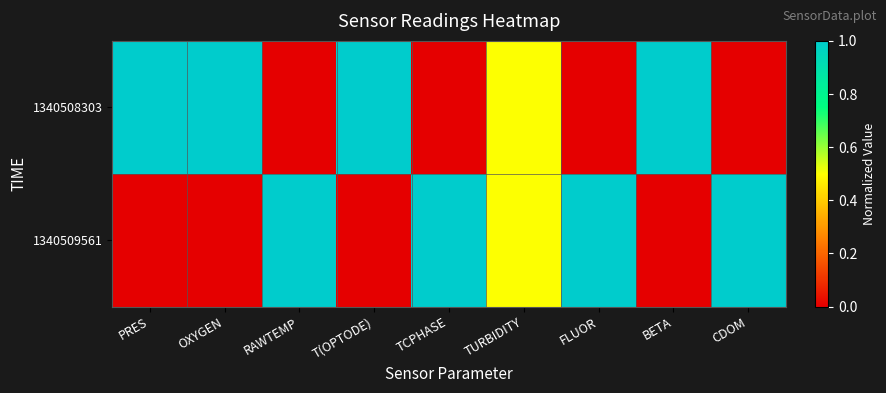

Reading left to right, list all the values displayed in this chart.

1340508303: PRES=1.0	OXYGEN=1.0	RAWTEMP=0.0	T(OPTODE)=1.0	TCPHASE=0.0	TURBIDITY=0.5	FLUOR=0.0	BETA=1.0	CDOM=0.0
1340509561: PRES=0.0	OXYGEN=0.0	RAWTEMP=1.0	T(OPTODE)=0.0	TCPHASE=1.0	TURBIDITY=0.5	FLUOR=1.0	BETA=0.0	CDOM=1.0